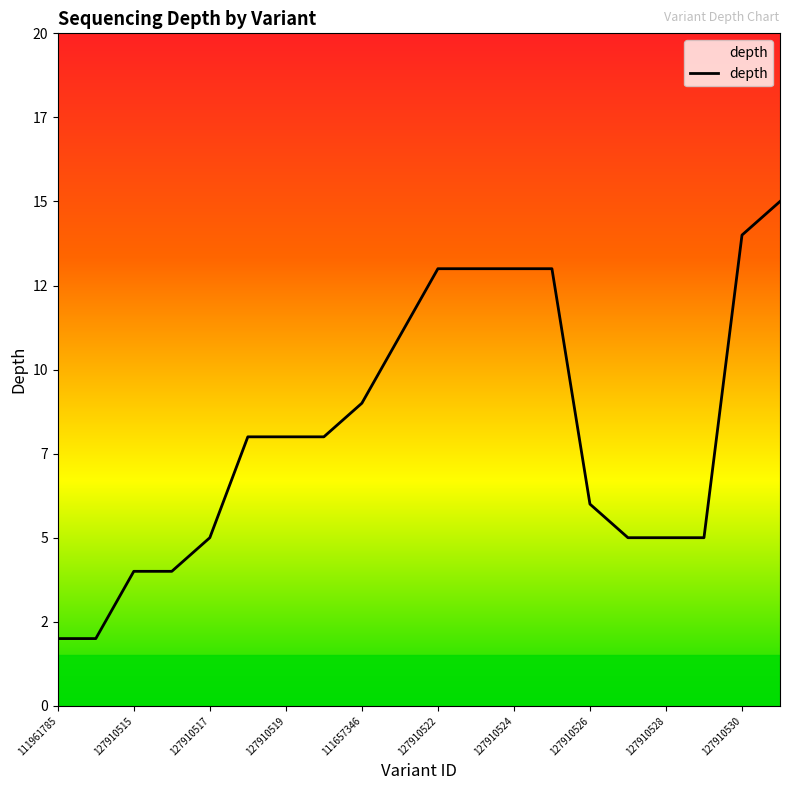

List the labels in order of value, largest first.

127910531, 127910530, 127910522, 127910523, 127910524, 127910525, 127910521, 111657346, 127910518, 127910519, 127910520, 127910526, 127910517, 127910527, 127910528, 127910529, 127910515, 127910516, 111961785, 127910514